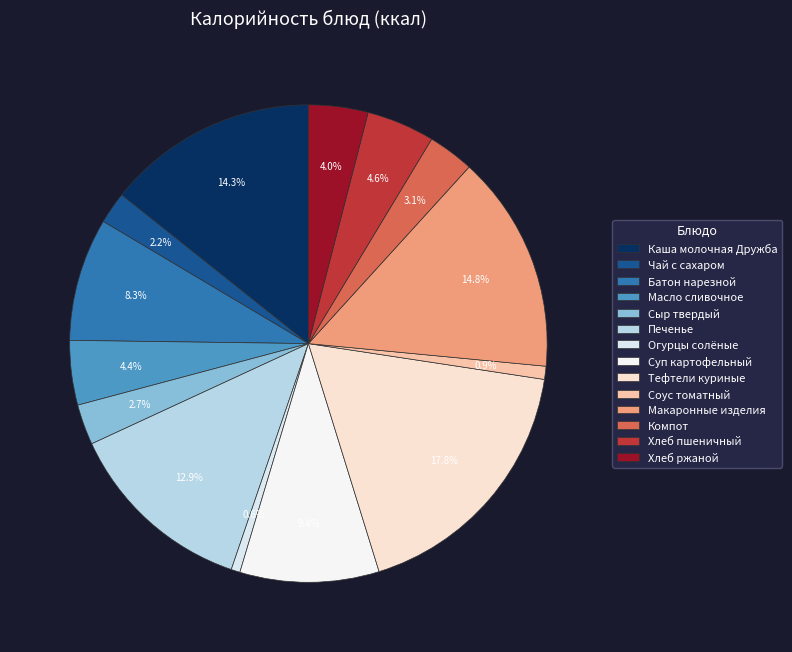

How many segments does this pie chart have?

14